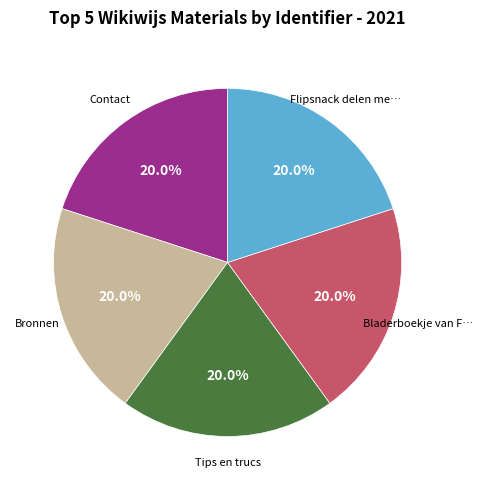

Is there any slice that represents more than half of the pie?

No